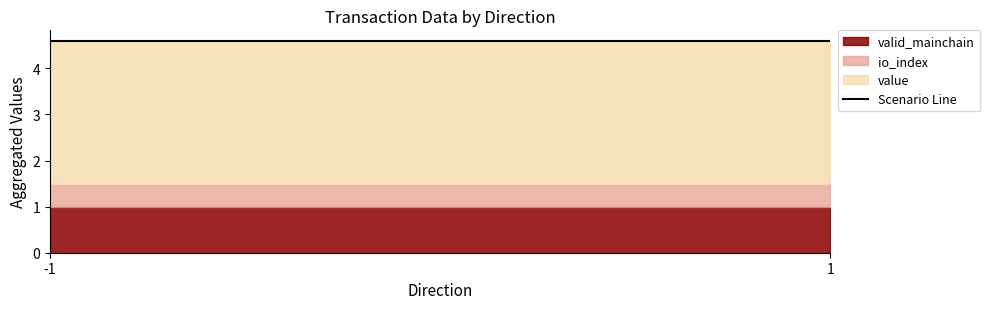

True or false: io_index and value cross at least once.

False